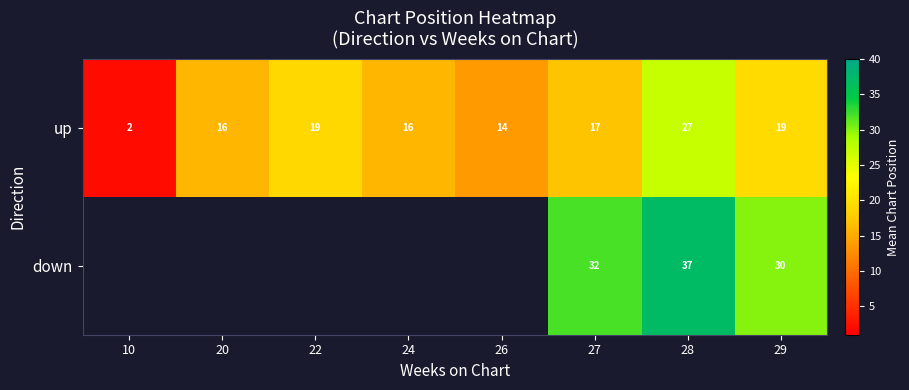

How many data points in up are less than 17?

4